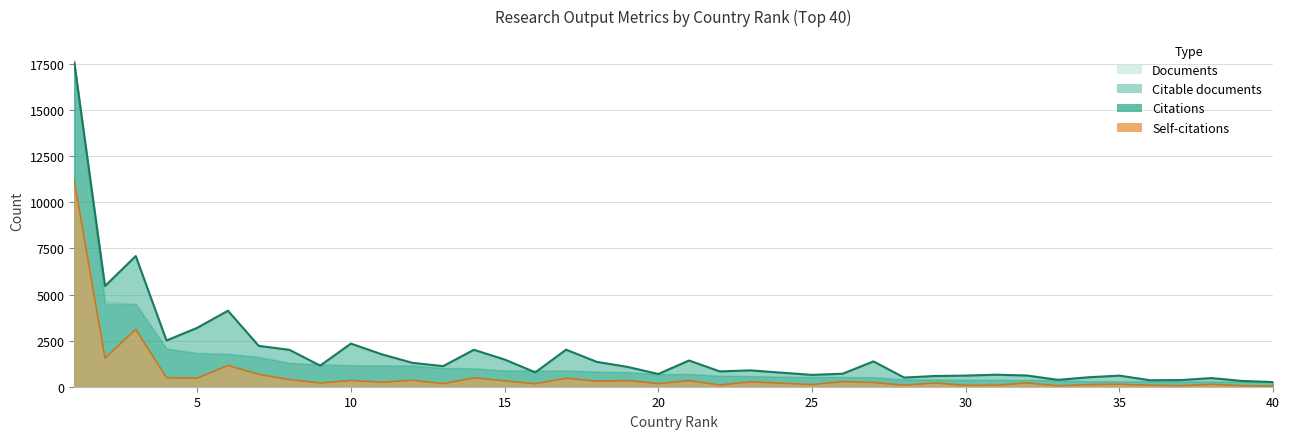

True or false: Citations and Documents cross at least once.

False